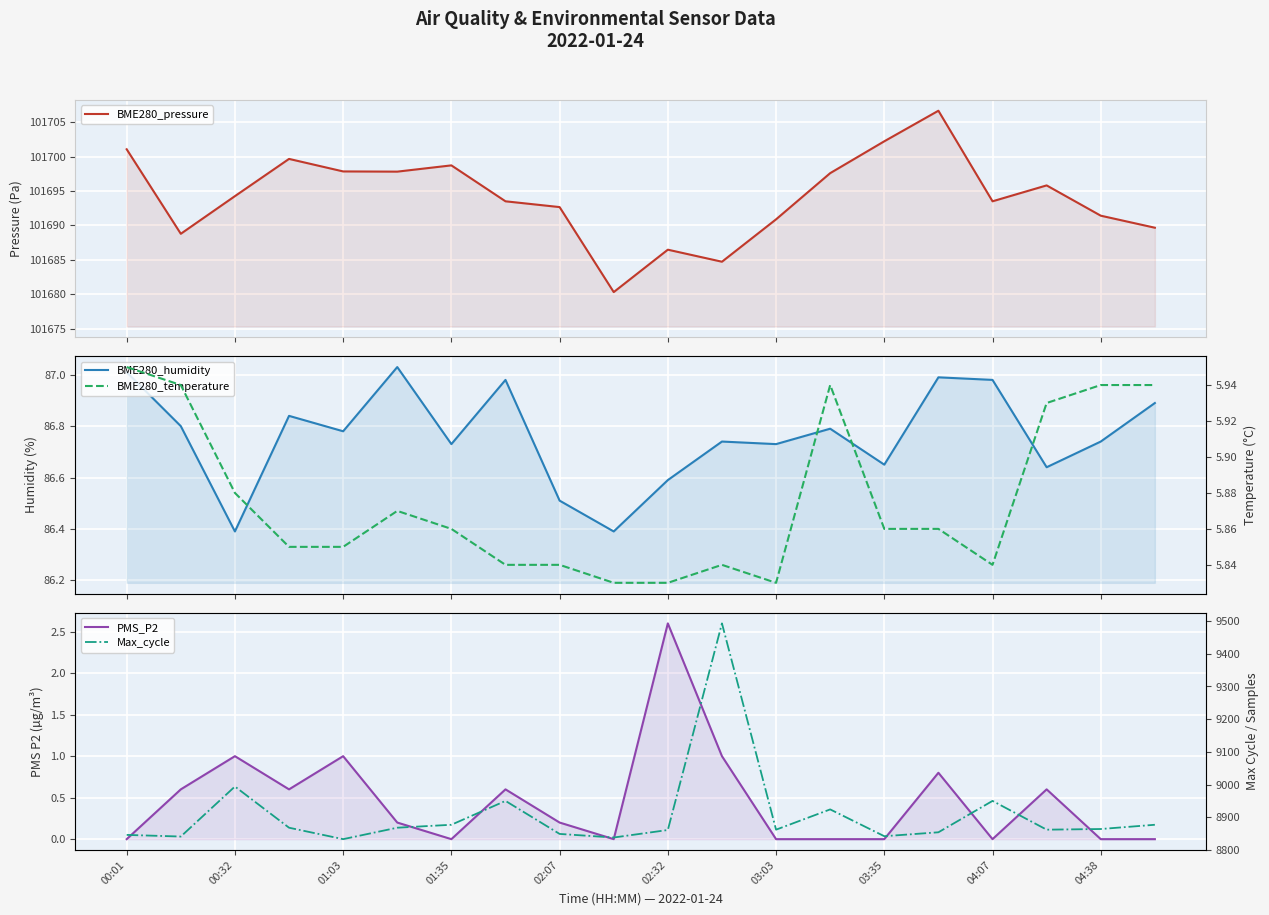

True or false: BME280_humidity has more than 1 points higher than both neighbors.

True